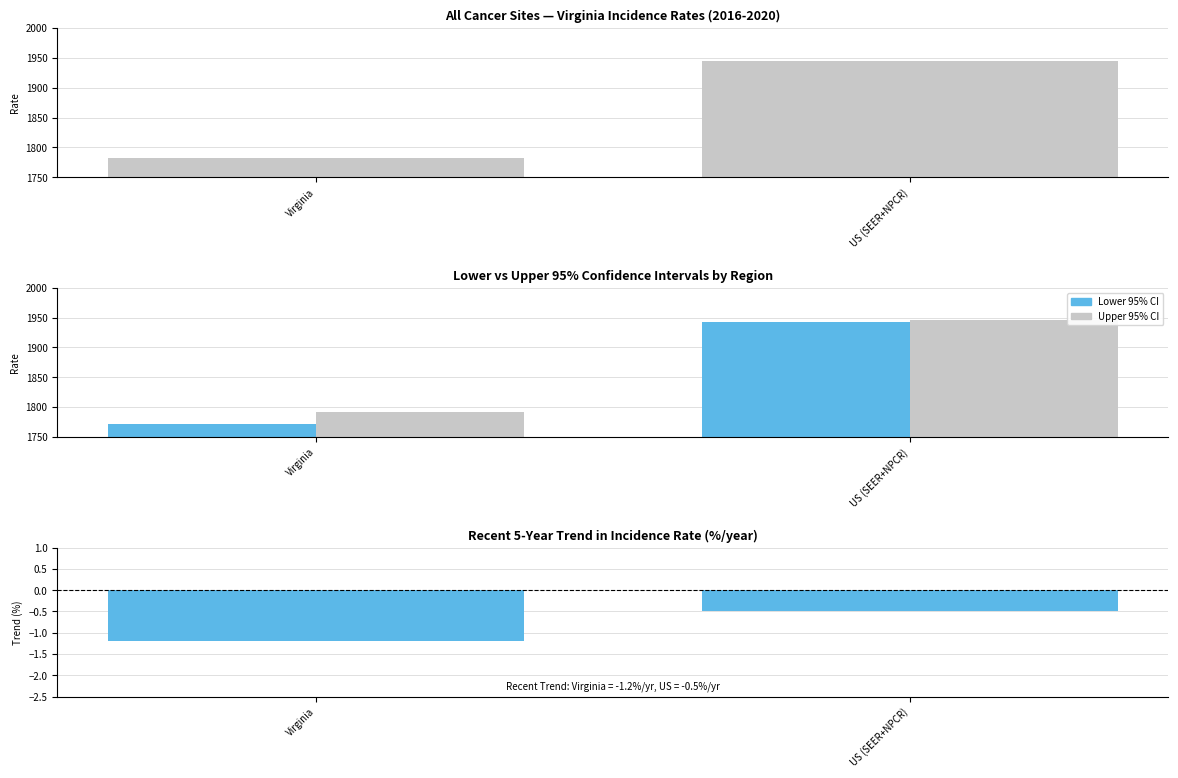

How many Recent 5-Year Trend values are between -1 and 0?

1